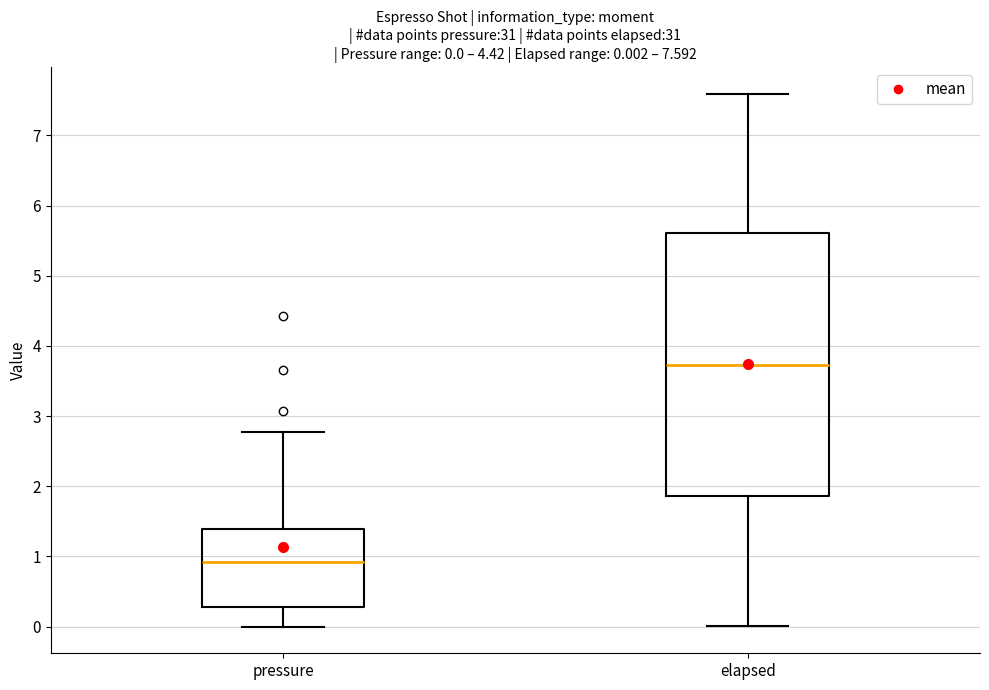

Which box has the highest median line?

elapsed